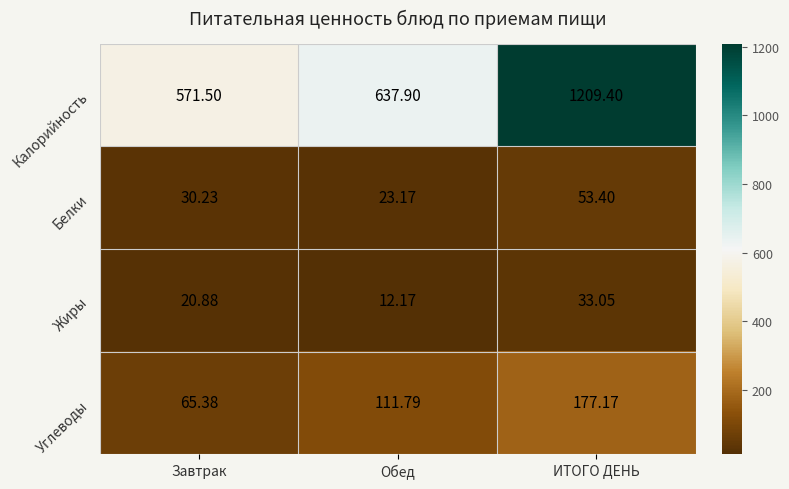

How many data points does each series have?

3